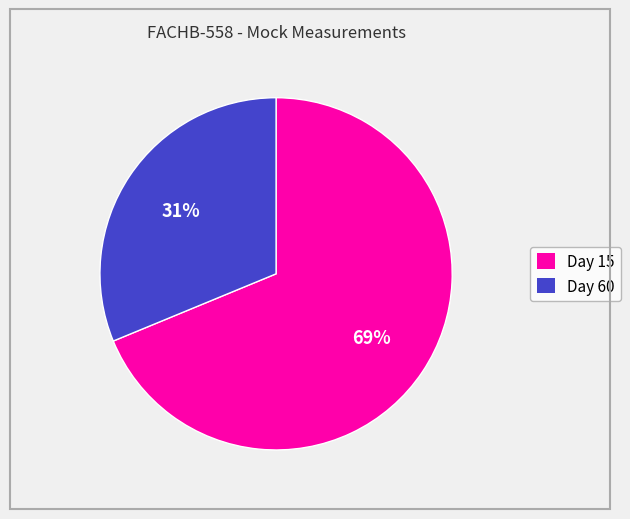

Is Day 15 the majority of the pie?

Yes